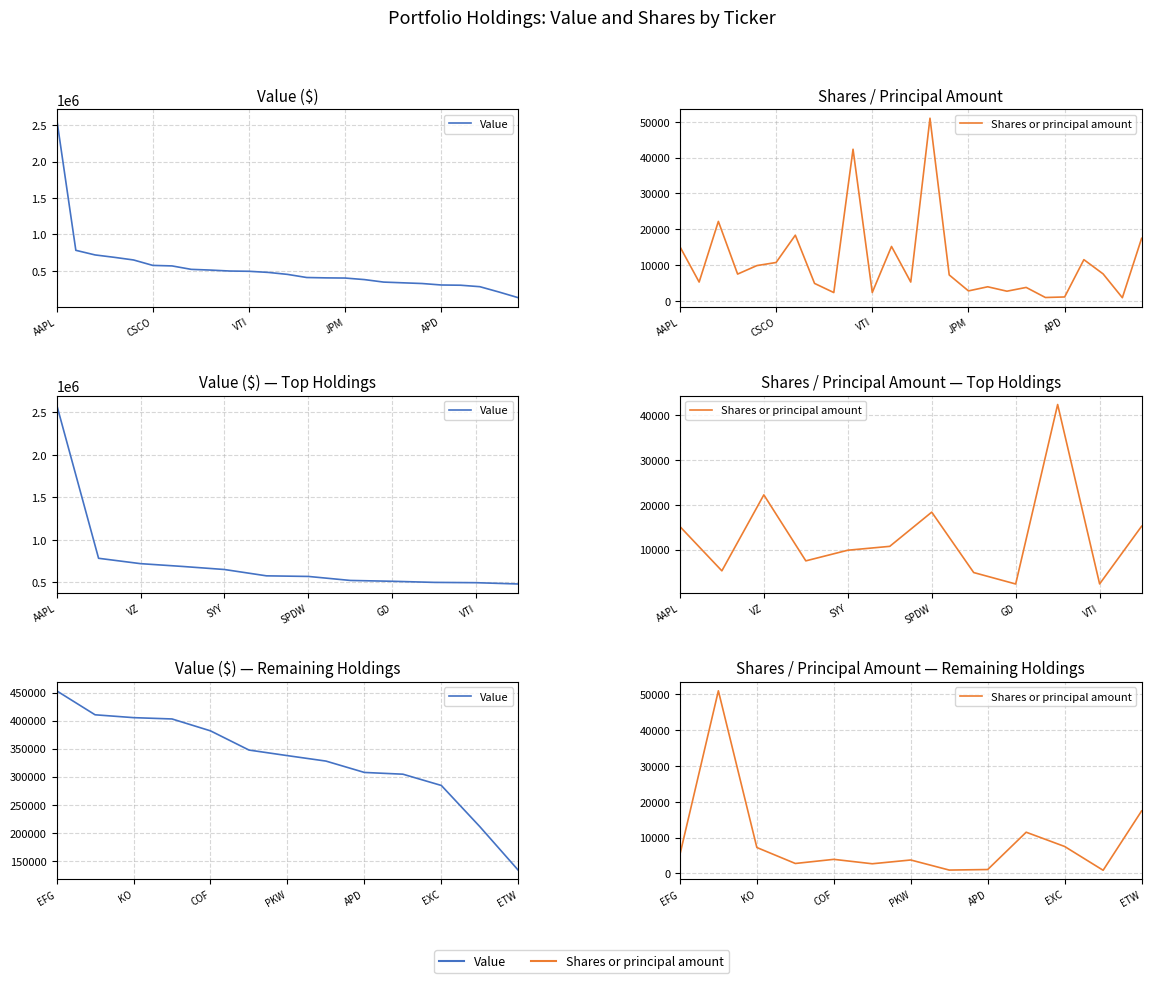

What is the difference between the highest and lowest values at ETW?

115922